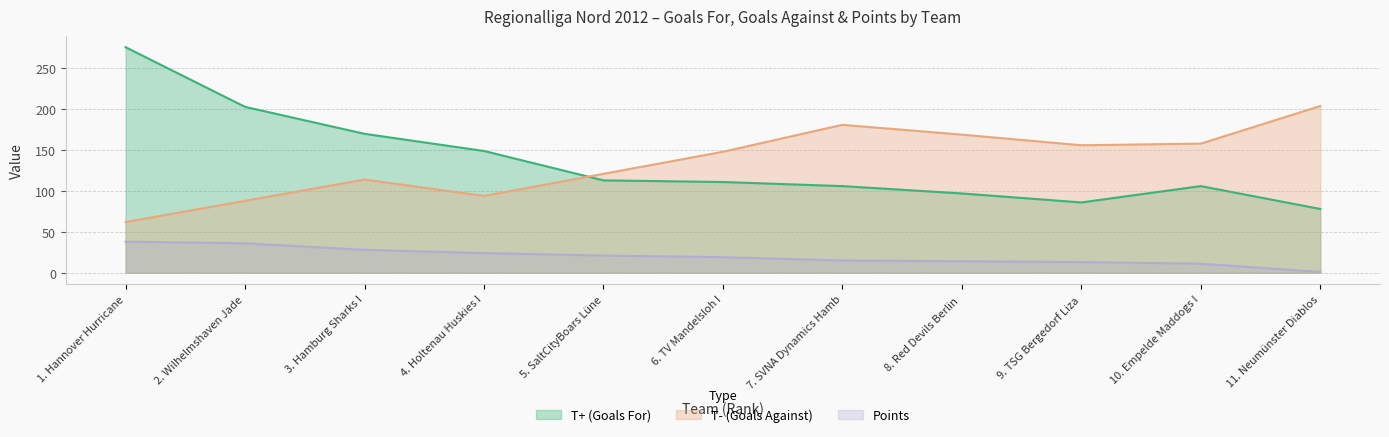

True or false: T- (Goals Against) has more than 0 interior local peaks.

True